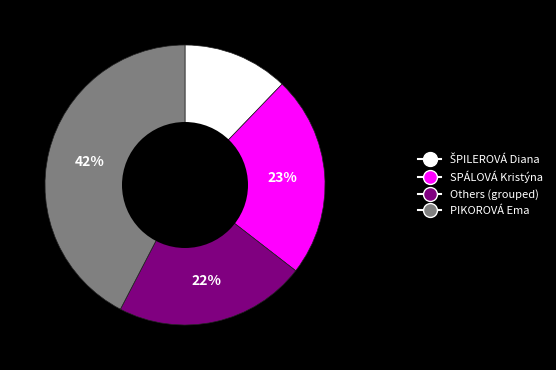

To the nearest percent, what is the difference between the largest and smallest slice percentages?

30%